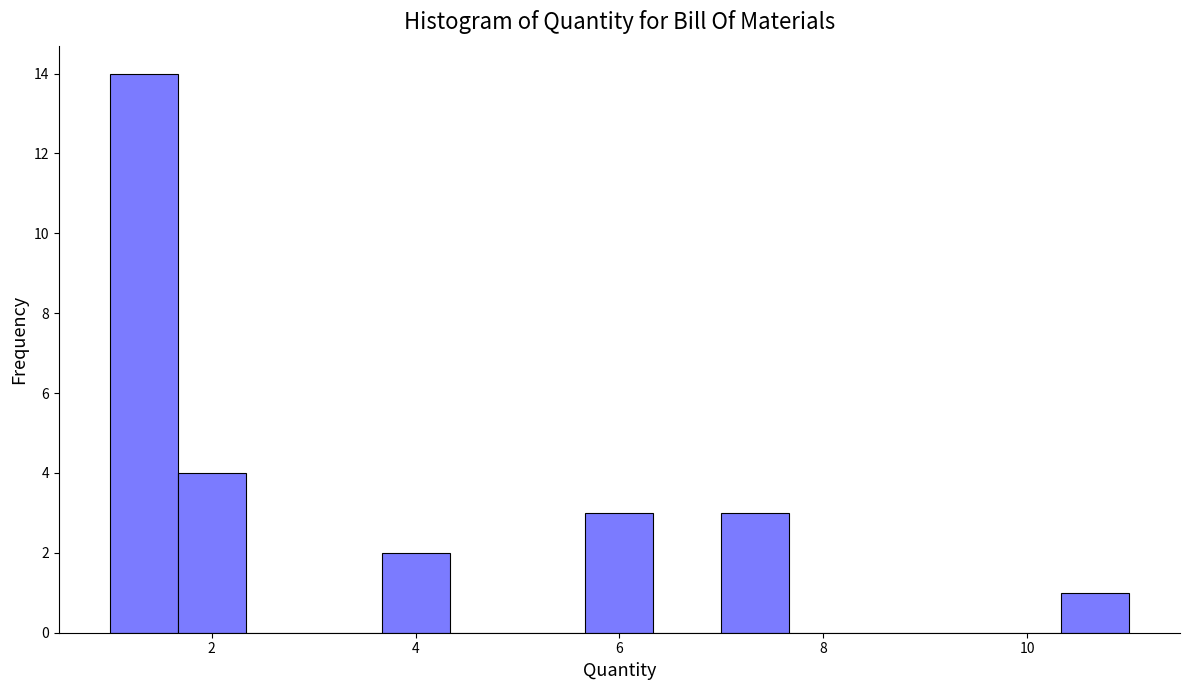

Read against the x-axis, roughly where is the centre of the tallest bar?

1.4